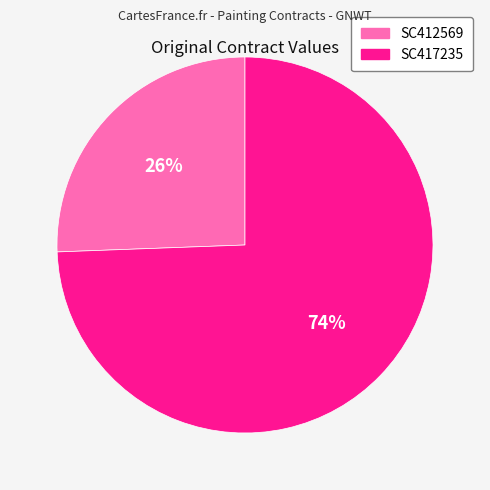

Between SC417235 and SC412569, which is larger?

SC417235